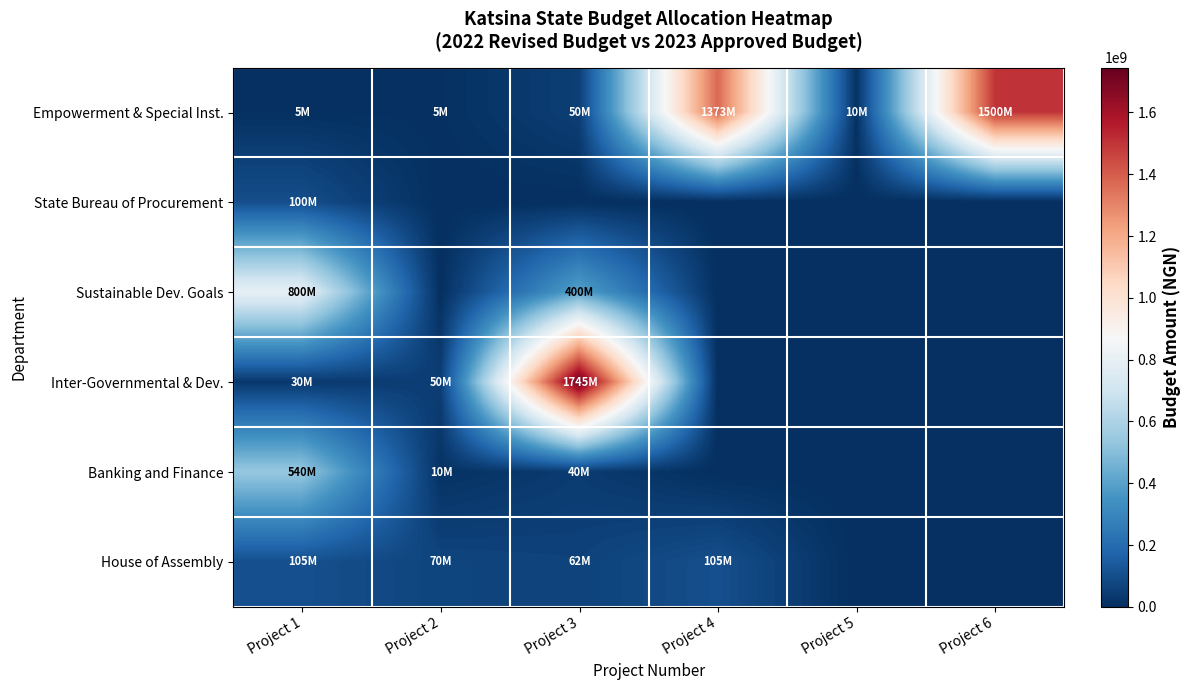

Which category has the lowest value across all series?

Project 2